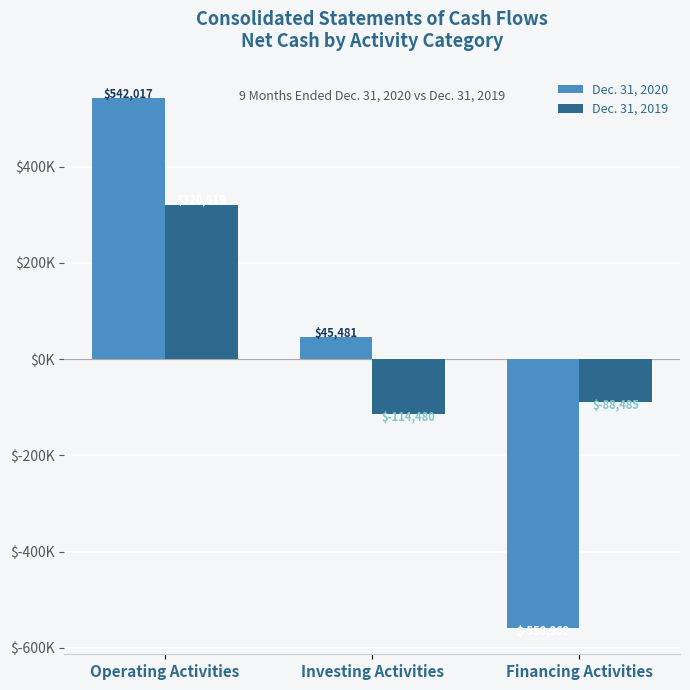

Does the chart contain any negative values?

Yes